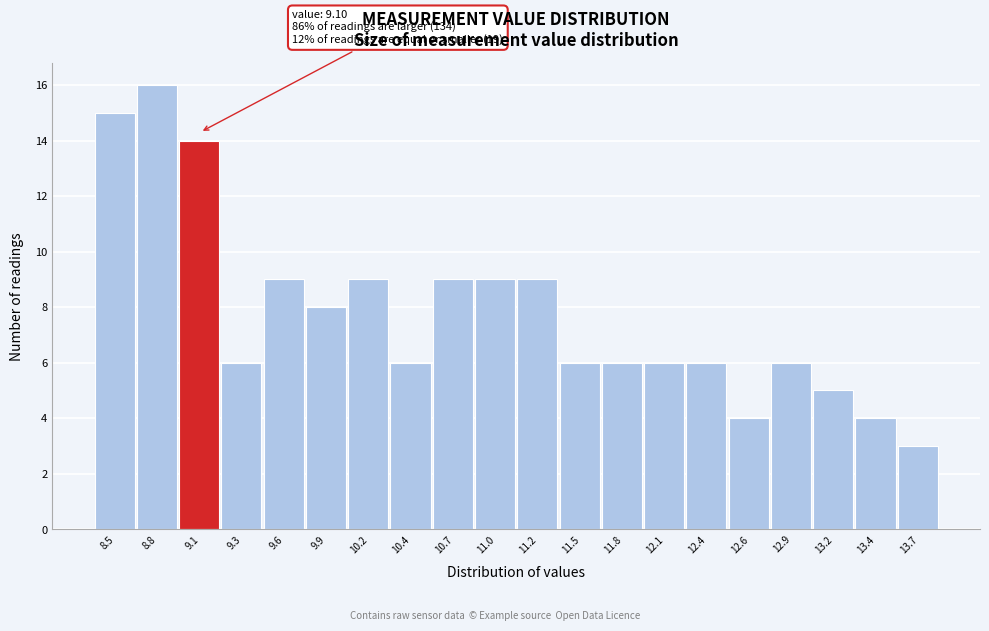

Reading left to right, what are all the values shown in this chart?

15	16	14	6	9	8	9	6	9	9	9	6	6	6	6	4	6	5	4	3